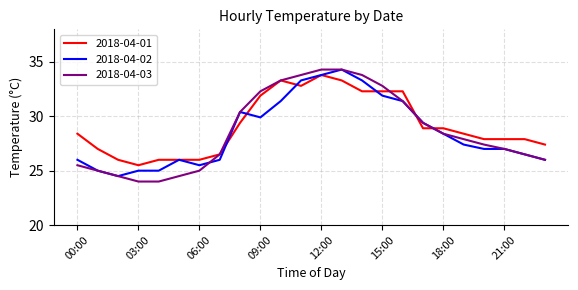

What is the average value of the 2018-04-03 series?

28.7